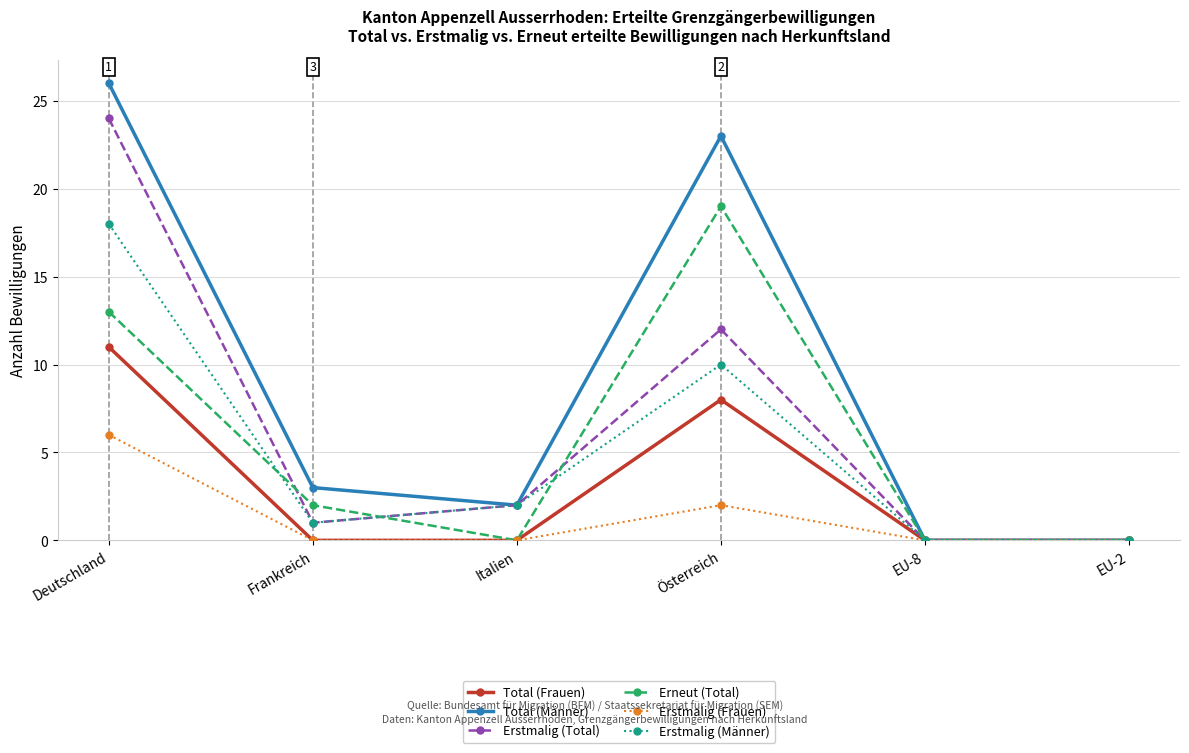

What is the label of the 4th point from the left?

Österreich